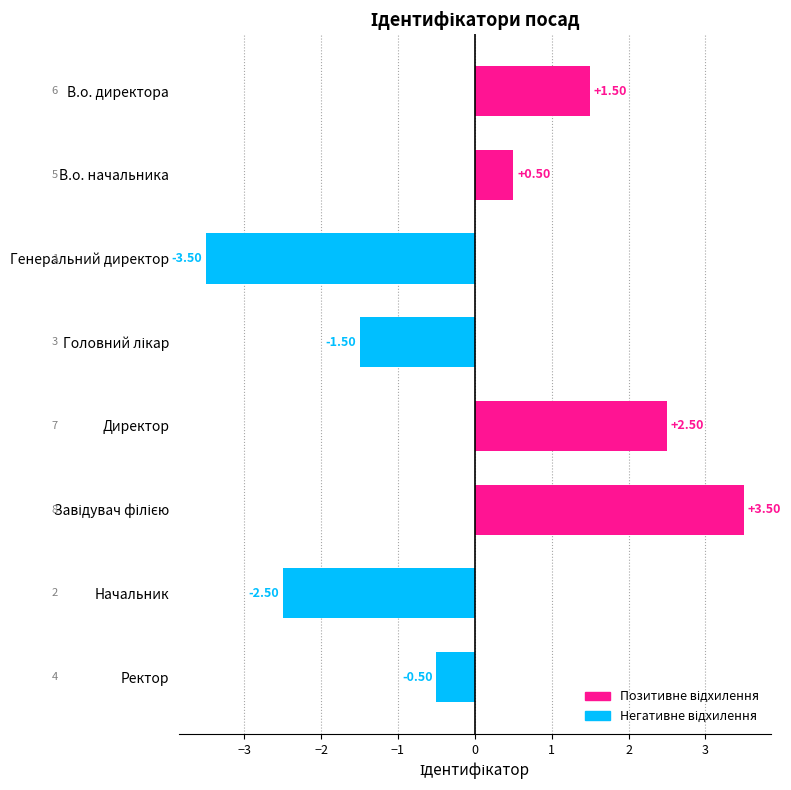

How many bars are there in total?

8